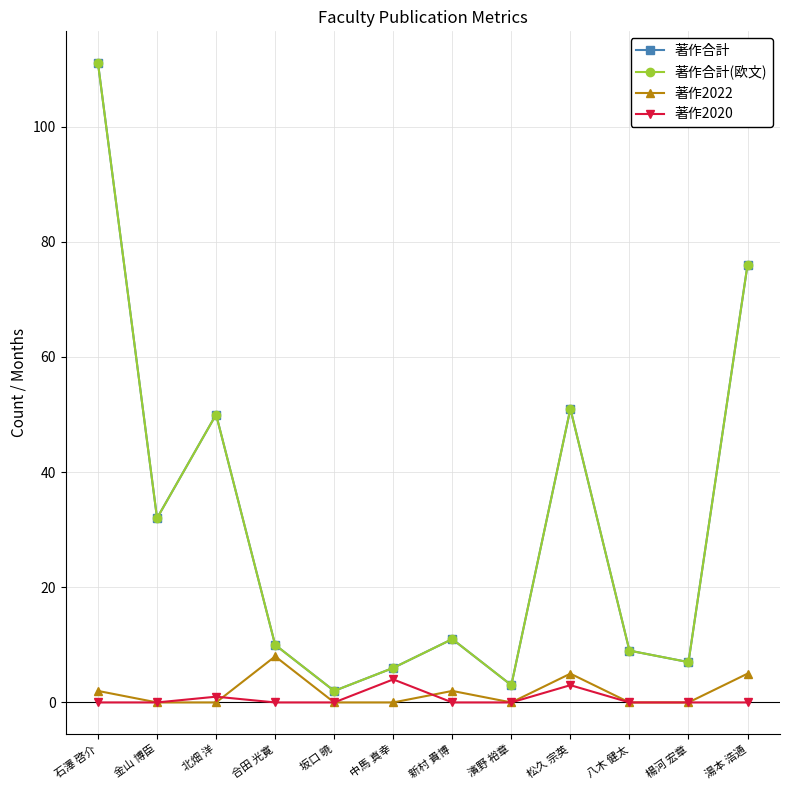

Does the chart have visible grid lines?

Yes